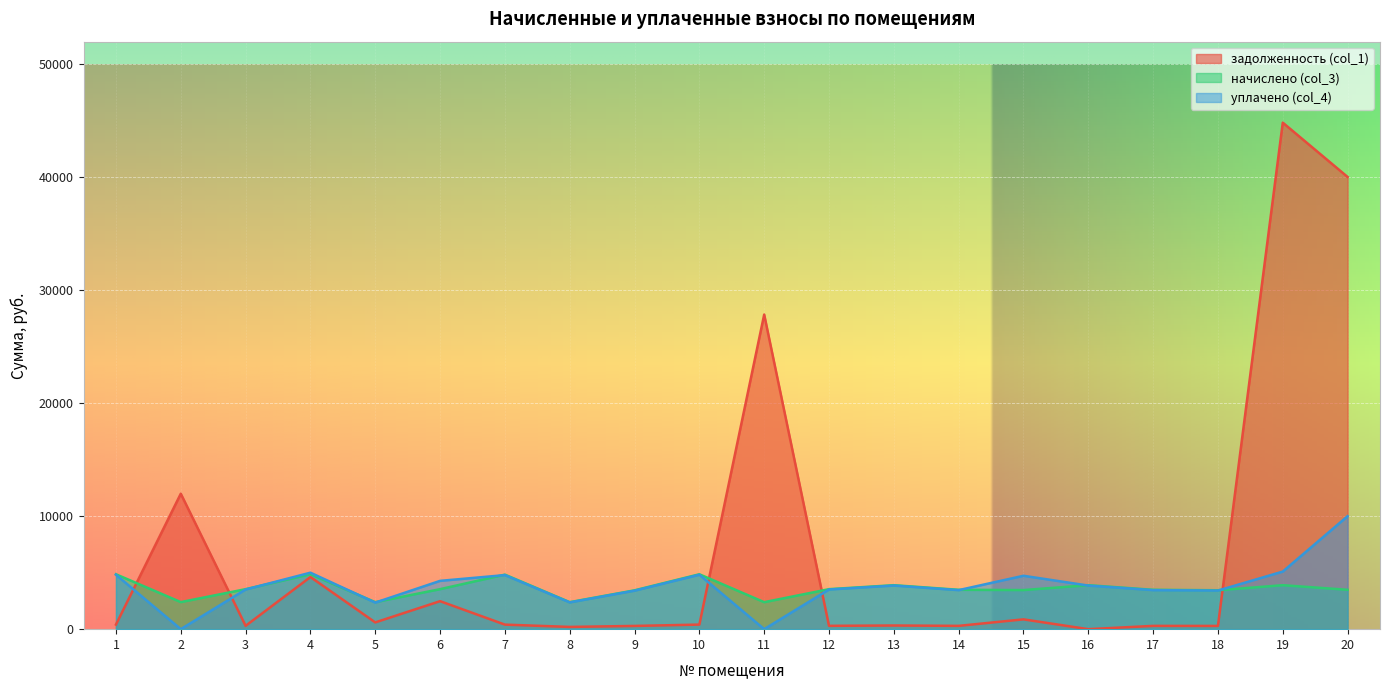

What is the difference between the highest and lowest values at 3?

3245.4